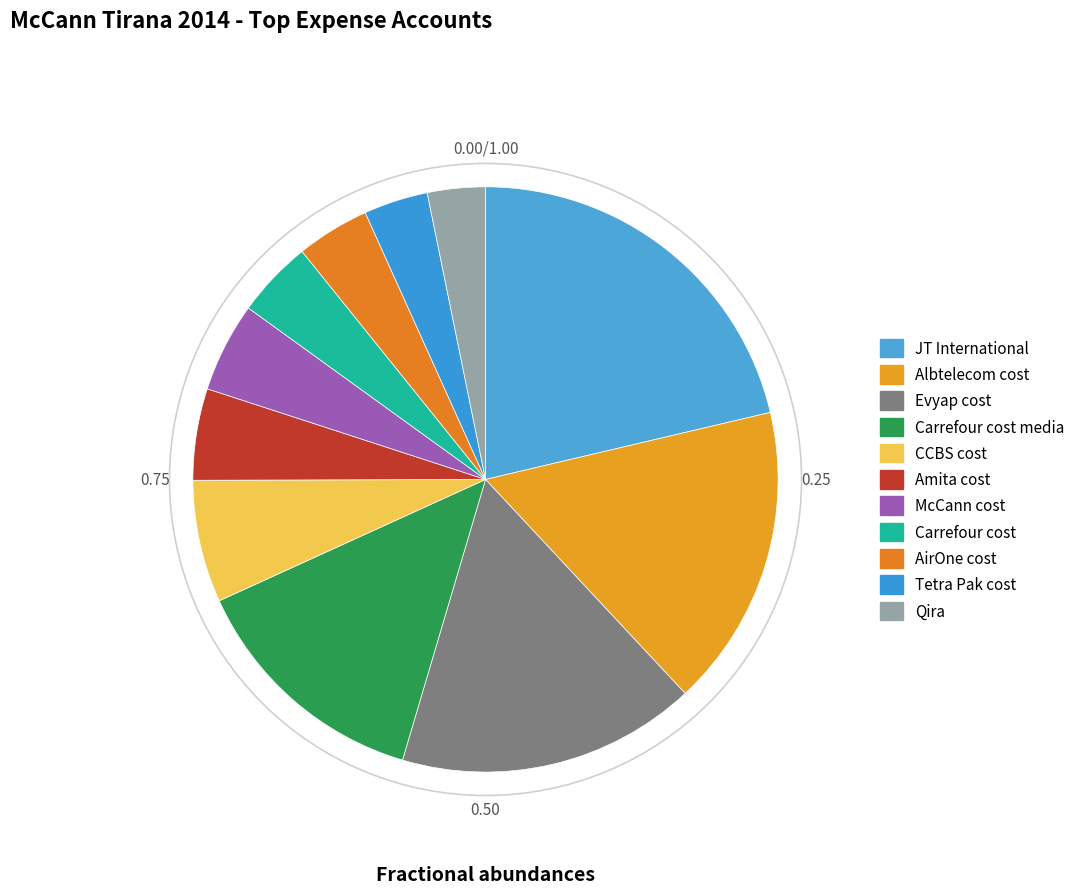

To the nearest percent, what is the difference between the largest and smallest slice percentages?

18%